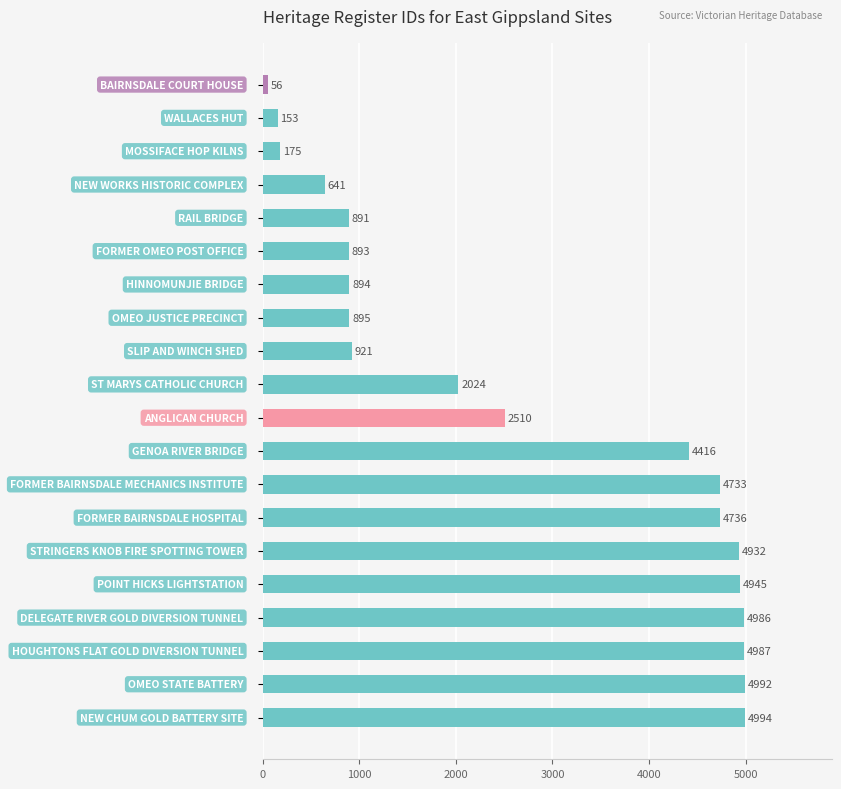

What is the value of the 1st bar from the top?

56